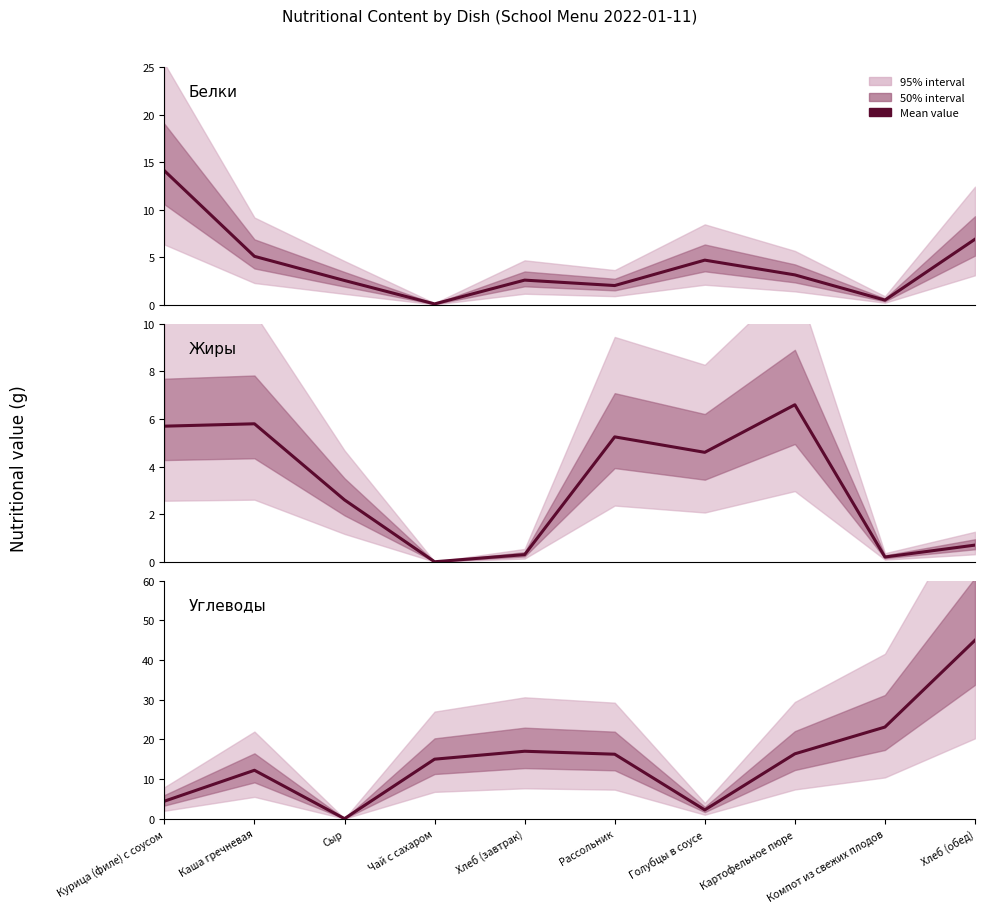

How many positive values does the Жиры series have?

9